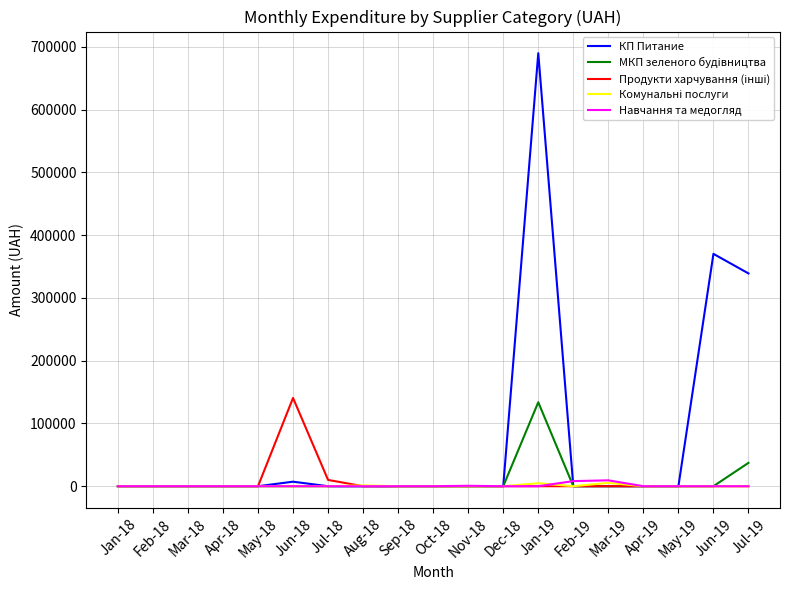

What is the maximum value for КП Питание?

690048.8